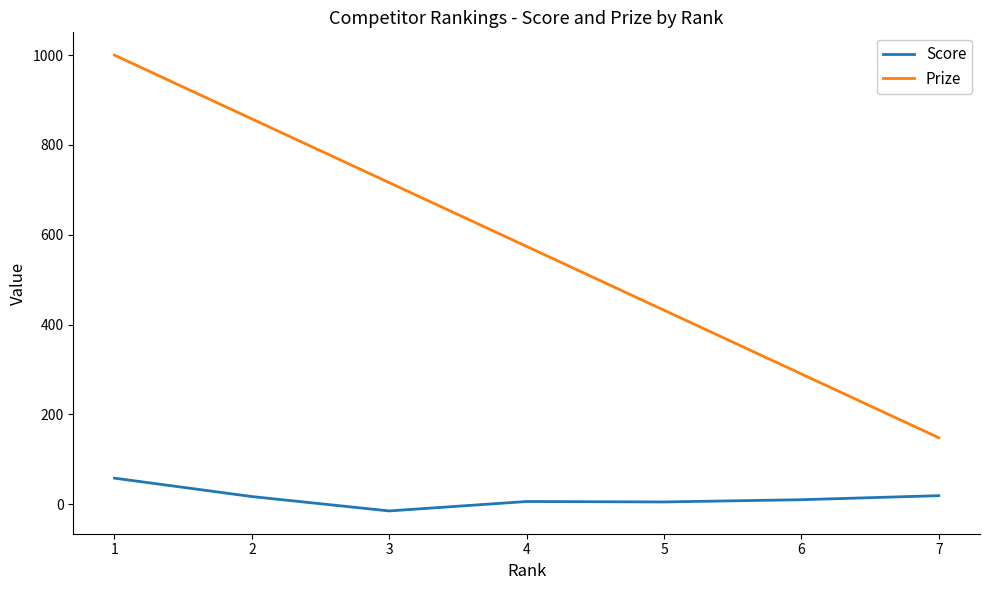

Does the chart display data point markers on the line(s)?

No